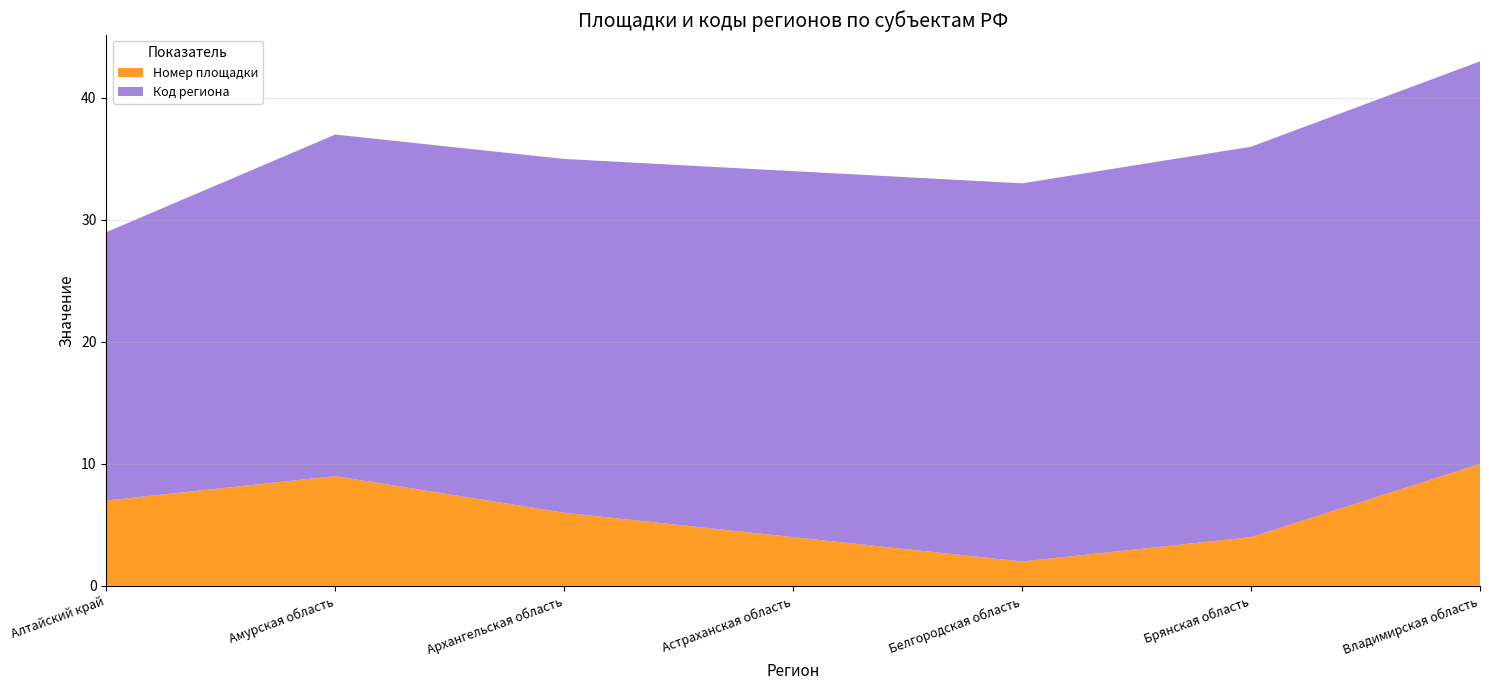

Reading left to right, list all the values displayed in this chart.

Номер площадки: 7	9	6	4	2	4	10
Код региона: 22	28	29	30	31	32	33